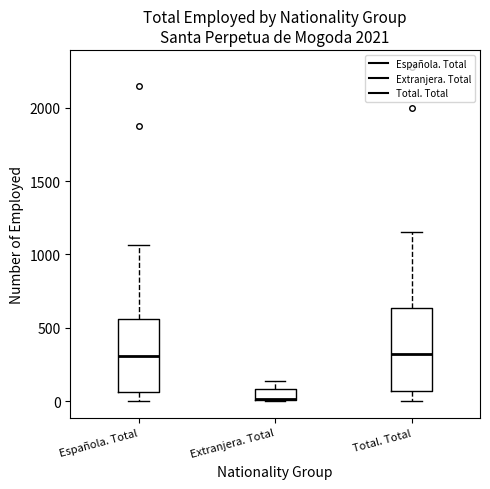

Reading left to right, transcribe this box plot: for each box, give where its median line is, the range the box spans, and where its two whiskers end, as read against the y-axis. The values are not printed on the chart, so give them approximately, as read against the axis.

Española. Total: median 300, box 50 to 550, whiskers 0 to 1050
Extranjera. Total: median 0 (drawn on the box's lower edge), box 0 to 100, whiskers 0 to 150
Total. Total: median 300, box 50 to 650, whiskers 0 to 1150